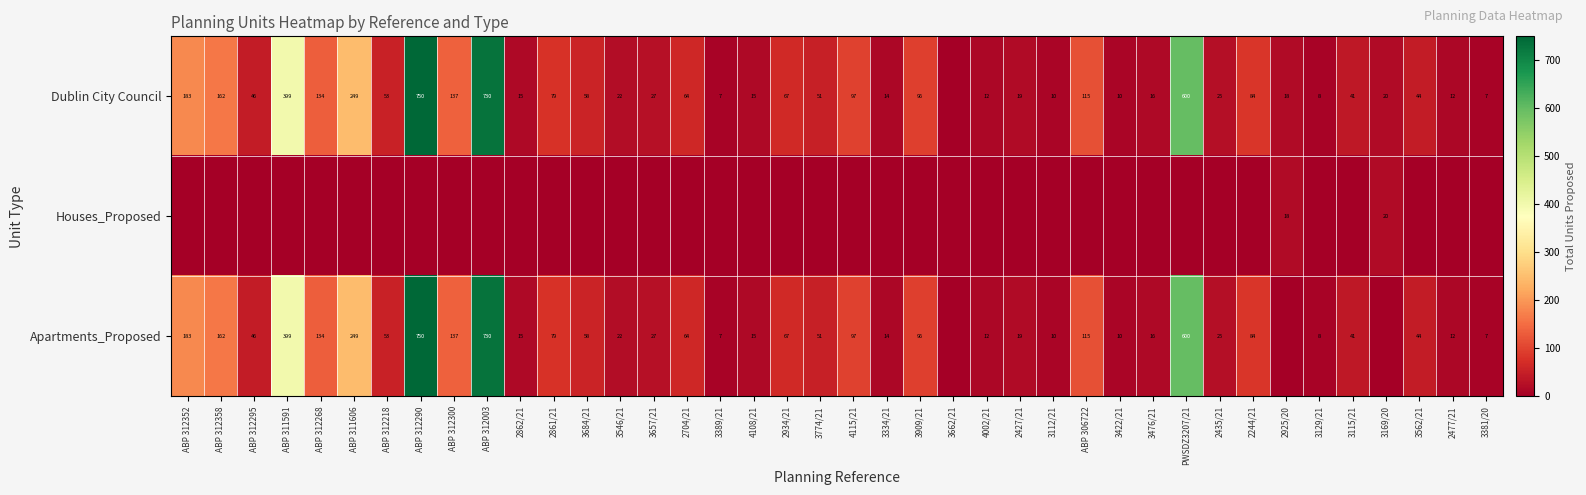

Is the value of Dublin City Council at 4115/21 greater than the value of Apartments_Proposed at ABP 312218?

Yes